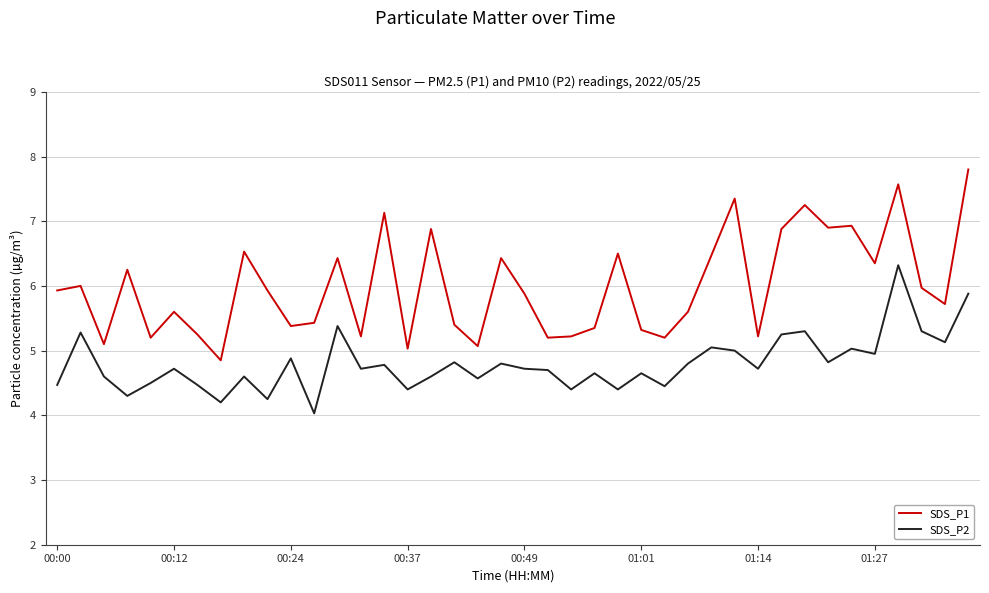

Rank the series by their maximum value, from lowest to highest.

SDS_P2, SDS_P1